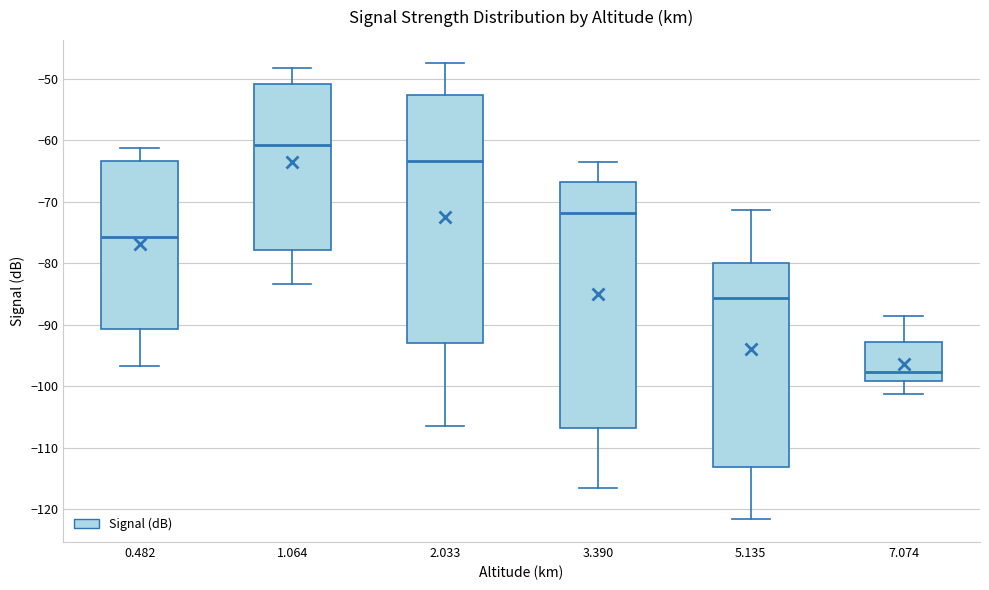

Which box's median line is the highest?

1.064